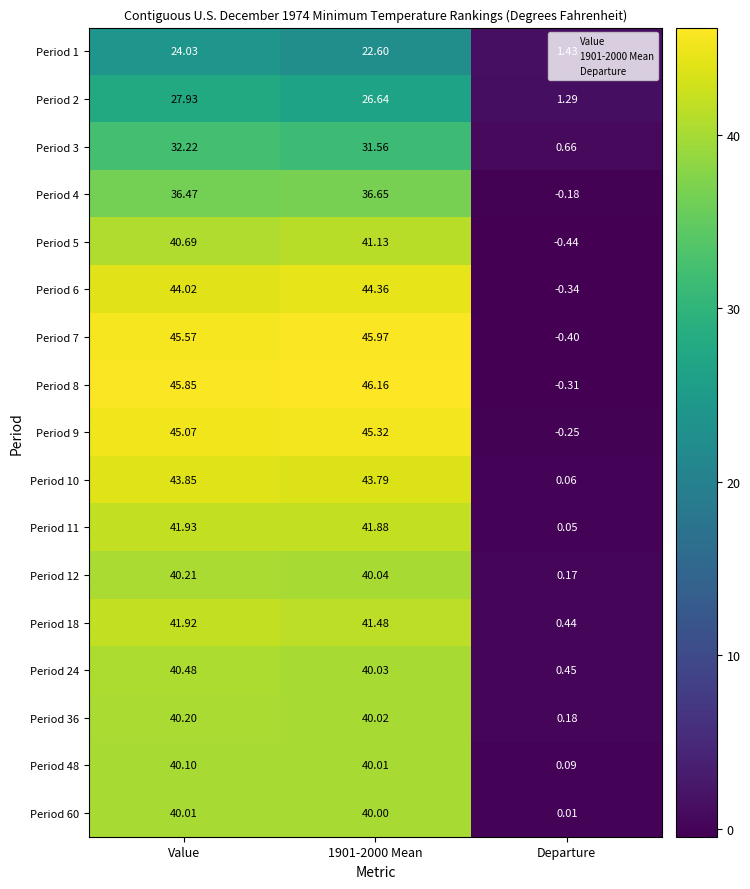

Is the value of Period 24 at Departure greater than the value of Period 7 at 1901-2000 Mean?

No